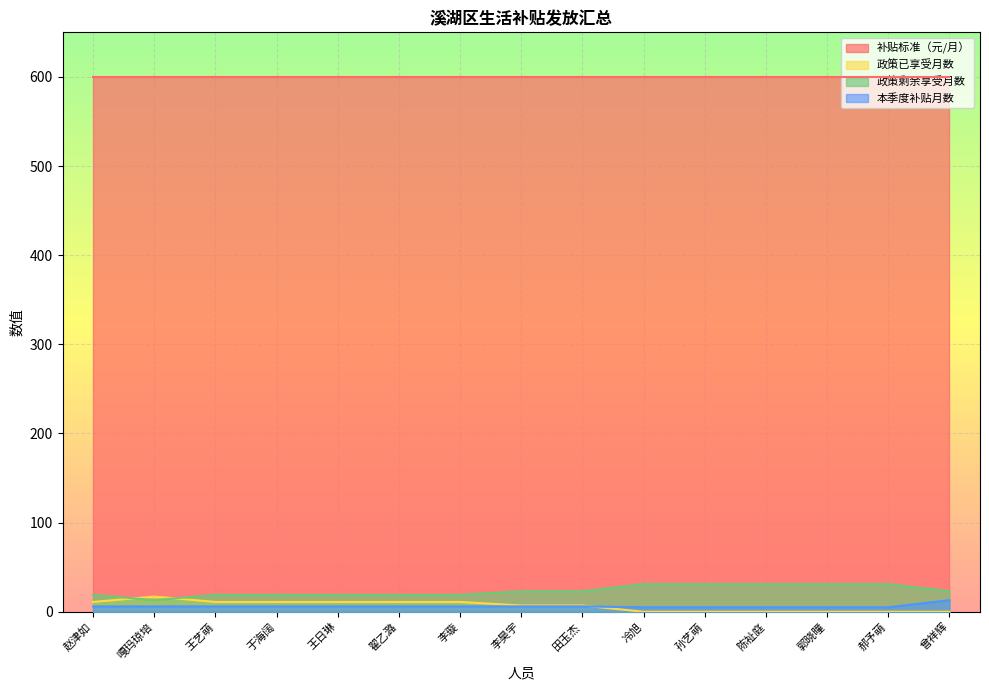

What value does the 本季度补贴月数 series have at 郭晓曈?

5